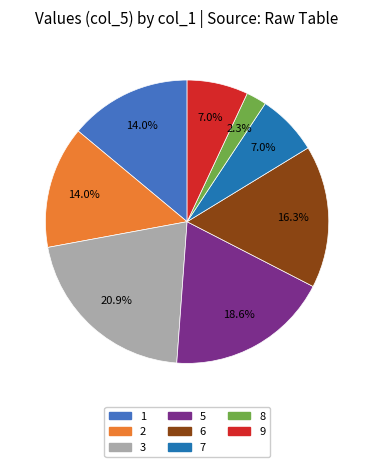

Does any single category account for the majority?

No